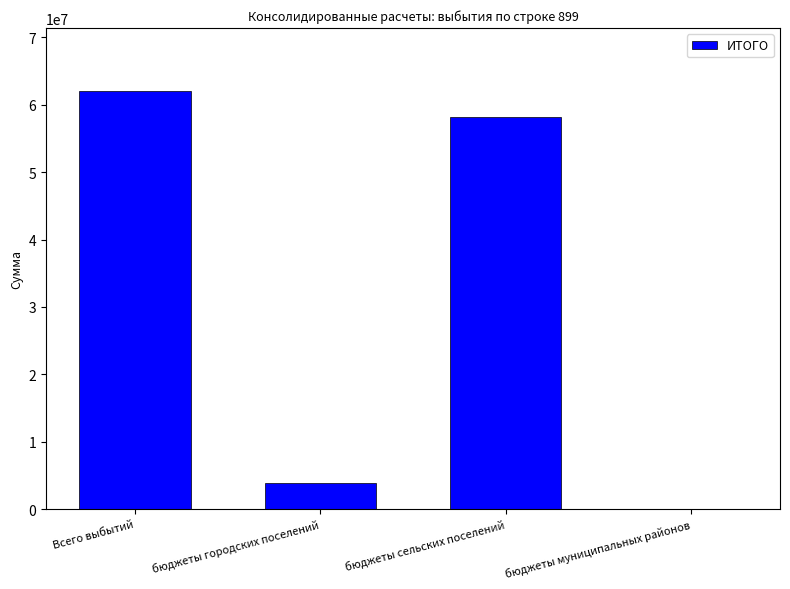

The chart shows a value of 29156281.4 at бюджеты сельских поселений. True or false?

False